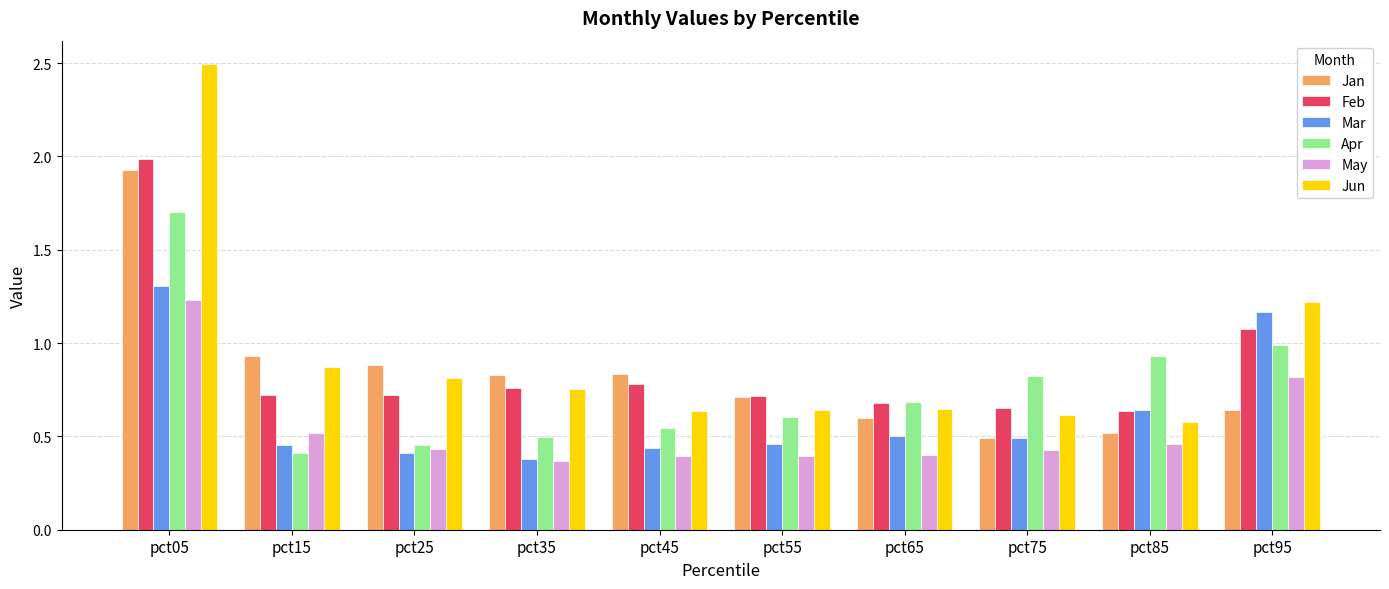

The value of May at pct05 is 1.2. True or false?

True